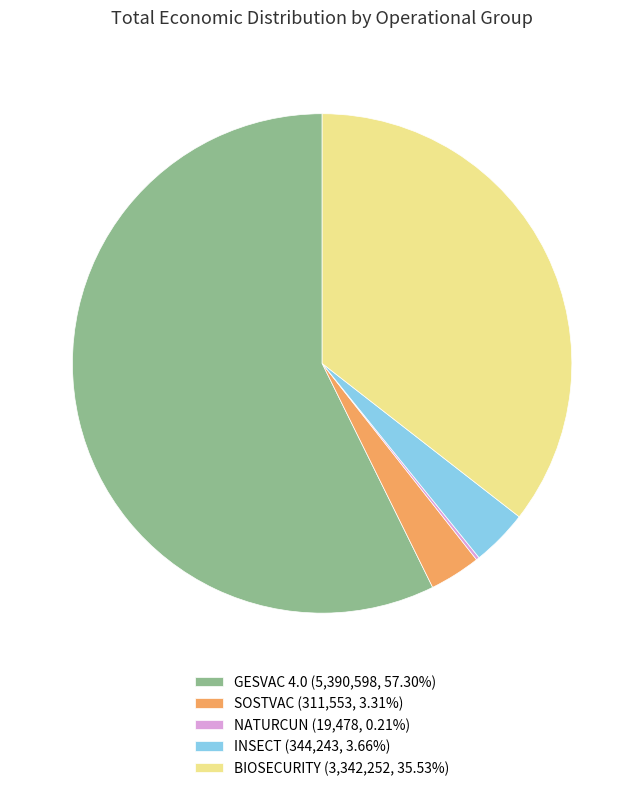

Combined, do INSECT (344,243, 3.66%) and BIOSECURITY (3,342,252, 35.53%) account for over 50%?

No